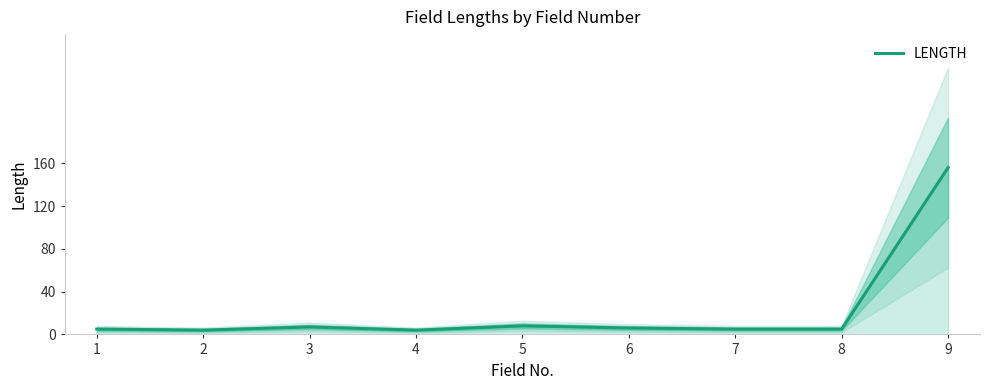

How many lines are shown in the chart?

1